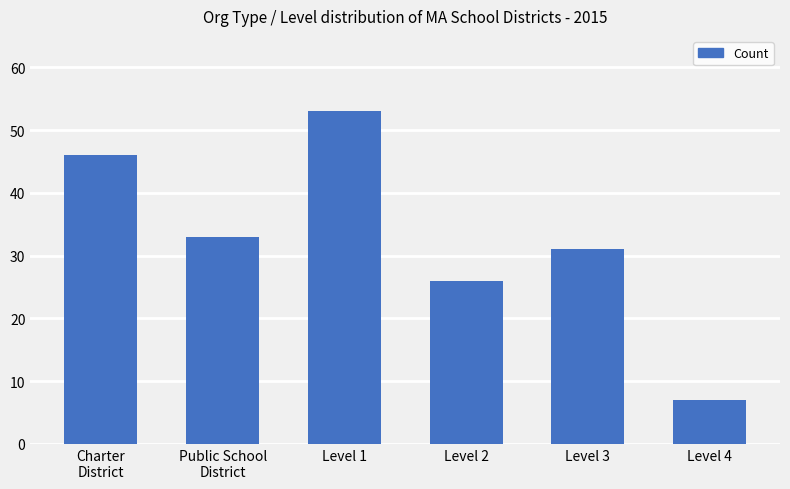

What is the average value?

33